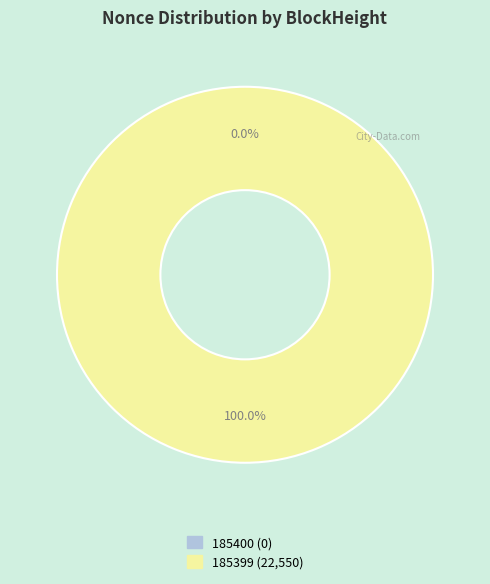

Rank the categories by value from lowest to highest.

185400, 185399